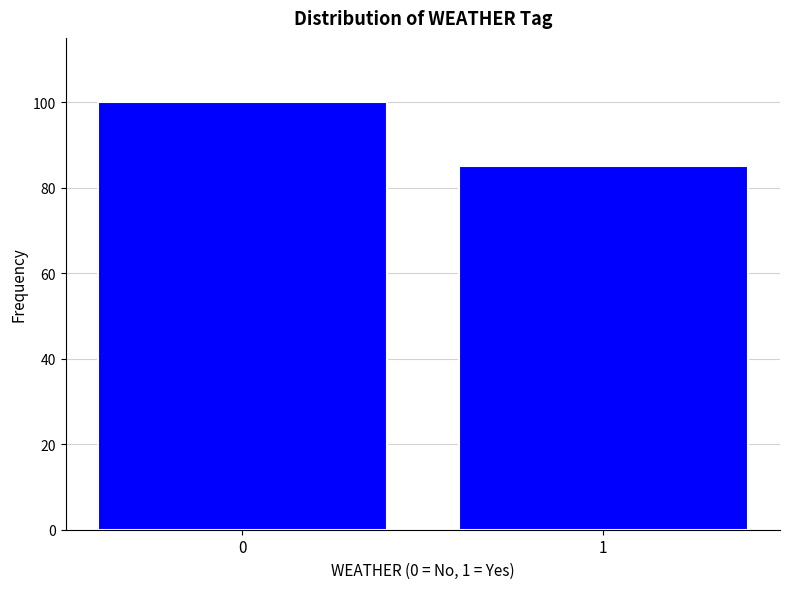

Reading right to left, transcribe all the data shown in this chart.

85	100